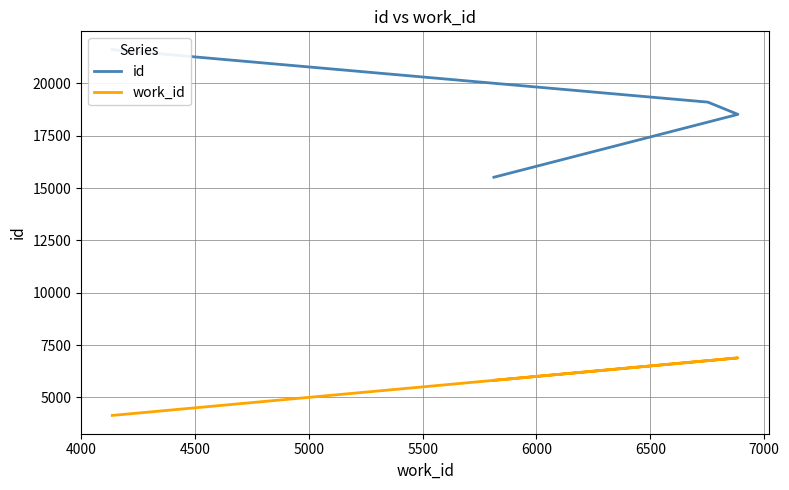

How many lines are shown in the chart?

2